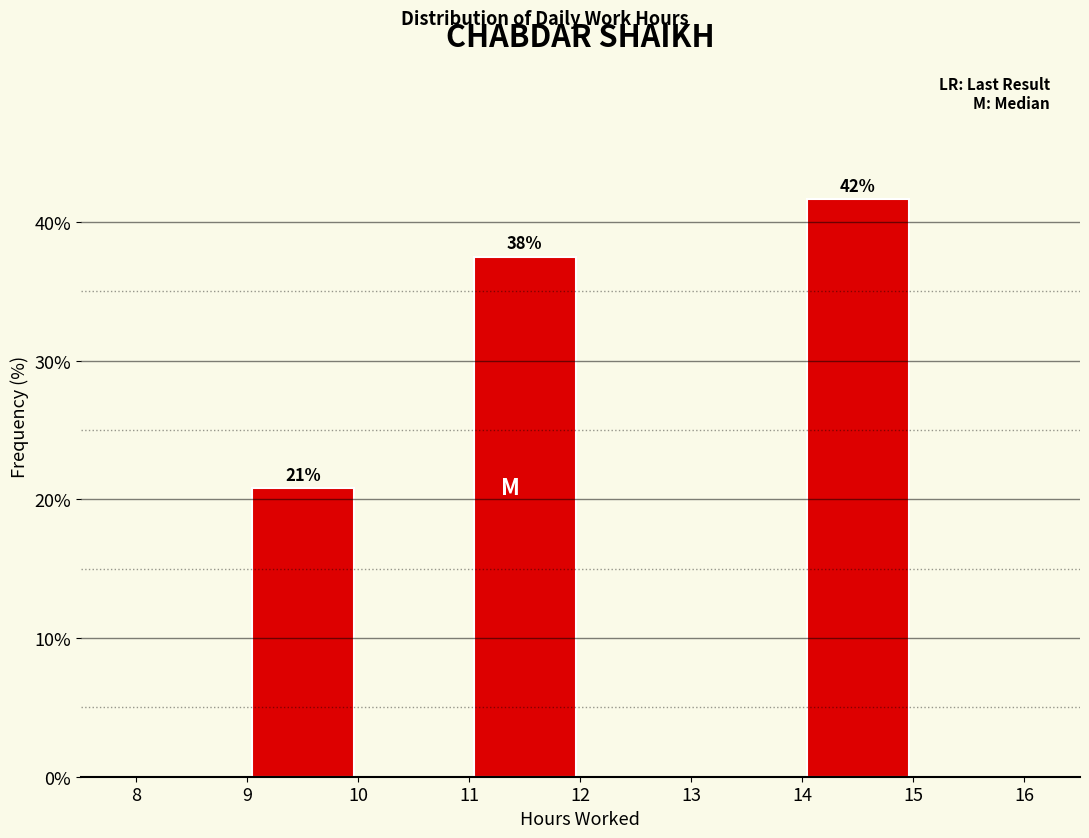

Which range on the x-axis has the tallest bar?

14 to 15